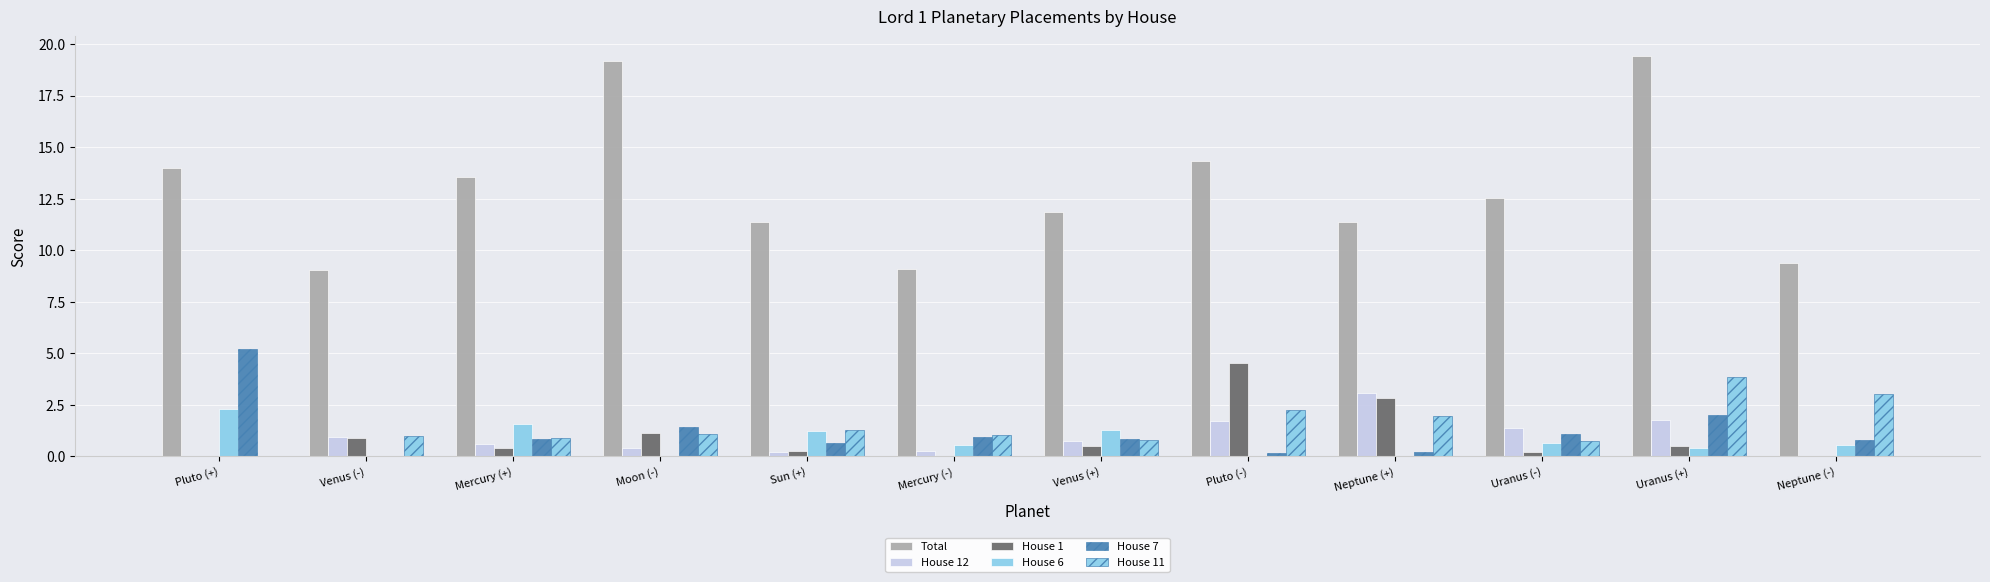

How many groups of bars are there?

12